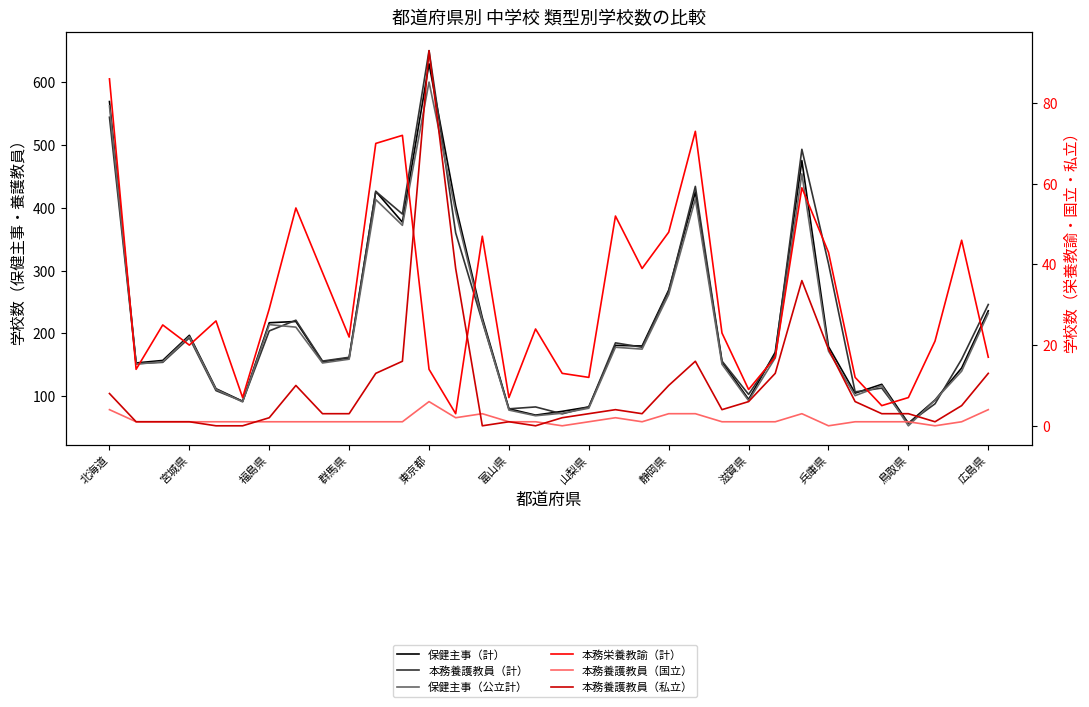

Rank the series by their maximum value, from highest to lowest.

本務養護教員（計）, 保健主事（計）, 保健主事（公立計）, 本務養護教員（私立）, 本務栄養教諭（計）, 本務養護教員（国立）